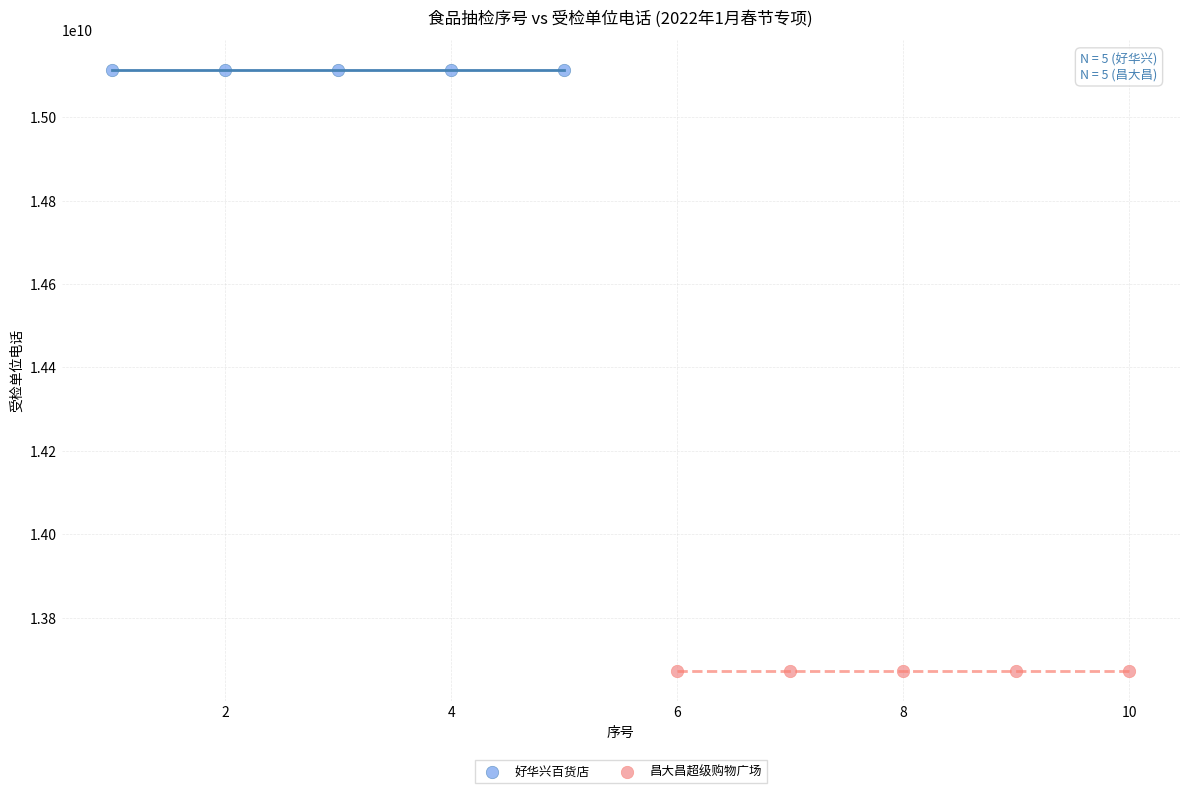

Which series reaches the minimum Y coordinate?

昌大昌超级购物广场